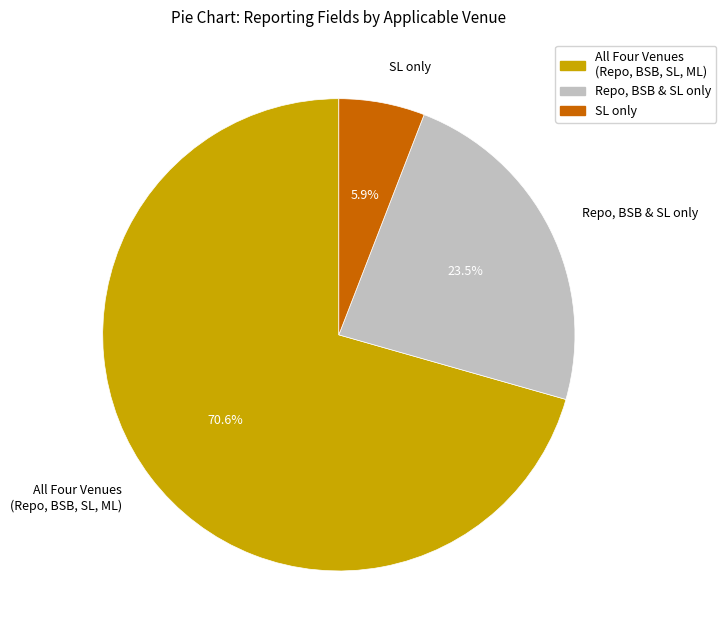

Is there any slice that represents more than half of the pie?

Yes